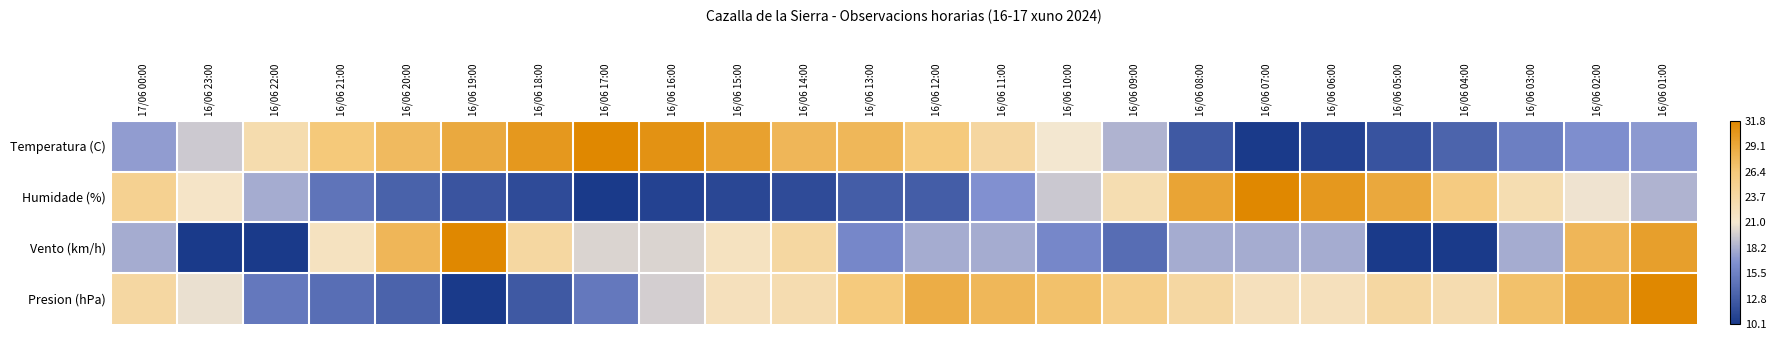

Which series has the largest total across all categories?

Presion (hPa)